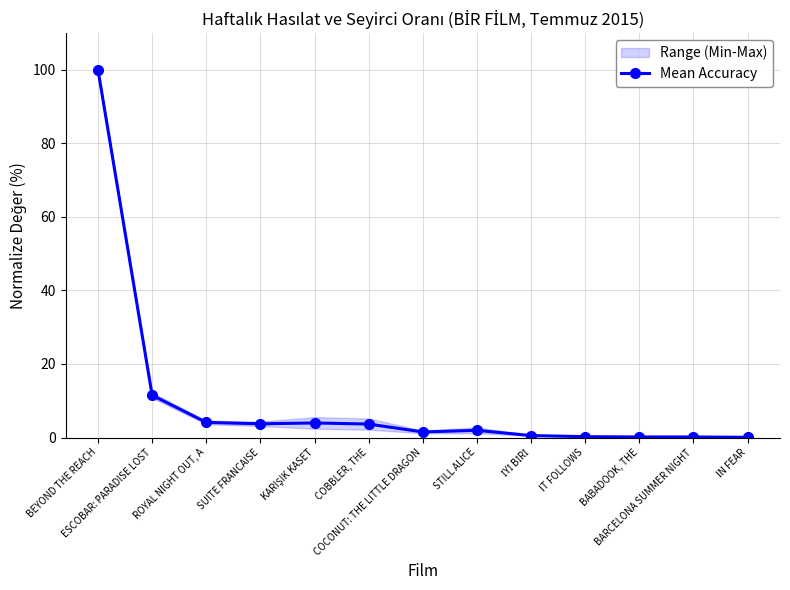

Rank the categories by value from highest to lowest.

BEYOND THE REACH, ESCOBAR: PARADISE LOST, ROYAL NIGHT OUT, A, KARIŞIK KASET, SUITE FRANCAISE, COBBLER, THE, STILL ALICE, COCONUT: THE LITTLE DRAGON, İYİ BİRİ, IT FOLLOWS, BARCELONA SUMMER NIGHT, BABADOOK, THE, IN FEAR